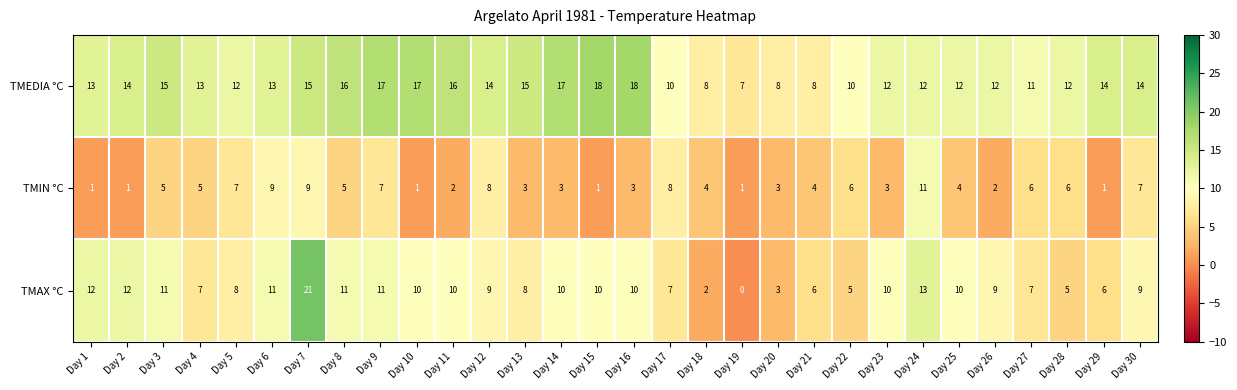

What value does the TMAX °C series have at Day 30, to the nearest 5?

10